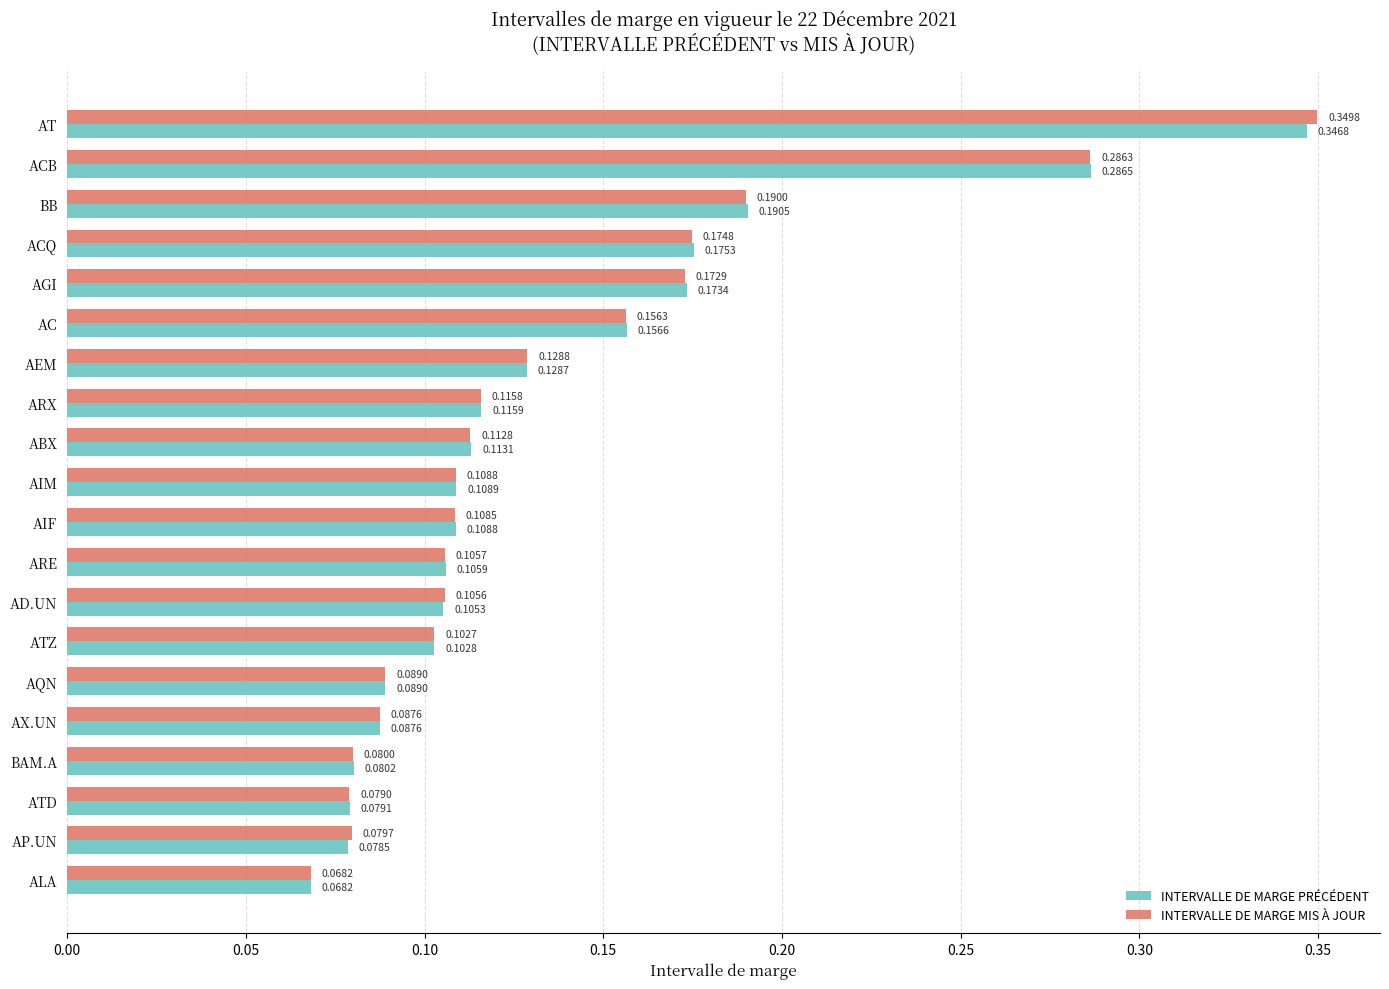

What is the sum of all INTERVALLE DE MARGE PRÉCÉDENT values?

2.7